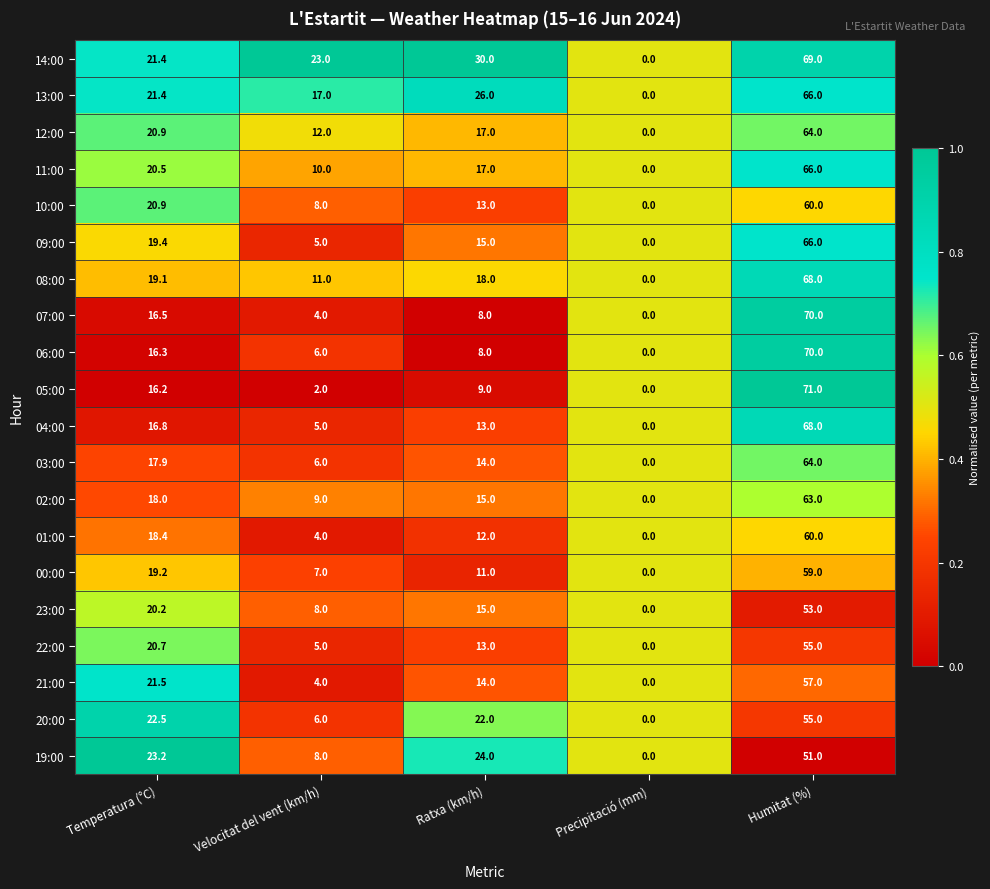

Read the 02:00 value at Velocitat del vent (km/h).

9.0